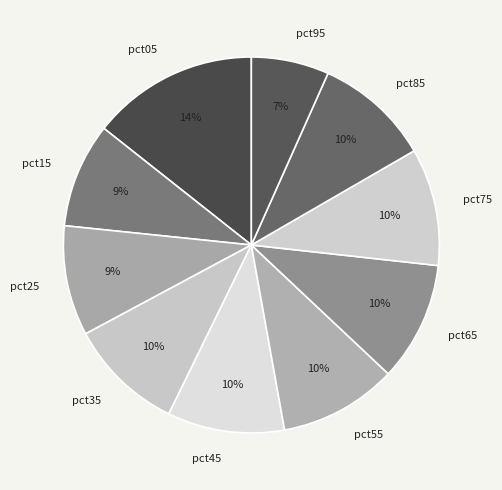

What is the largest slice in the pie chart?

pct05